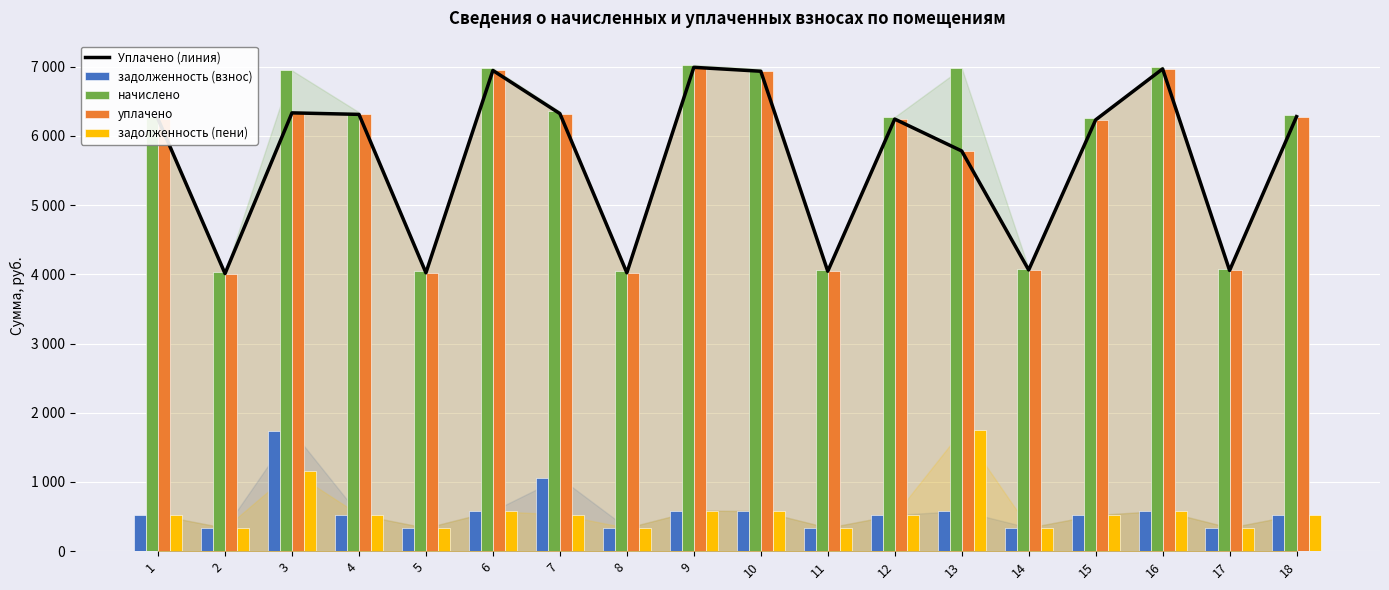

At which label does Уплачено (линия) first exceed 6244?

1